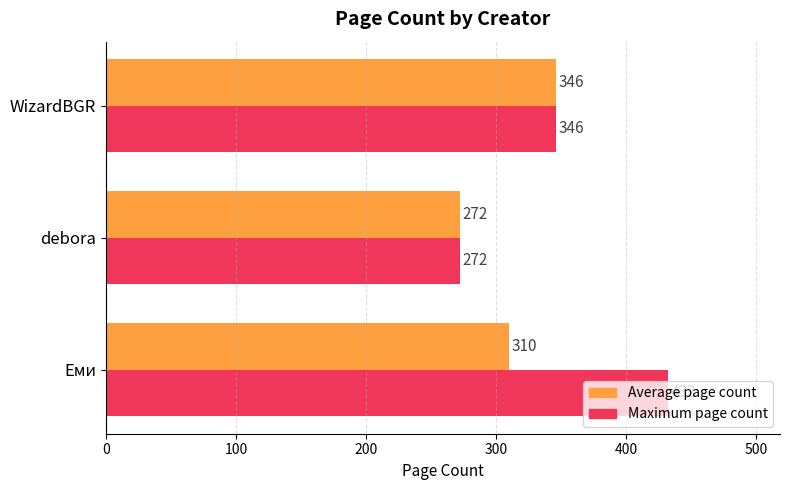

What is the lowest value of the Maximum page count series?

272